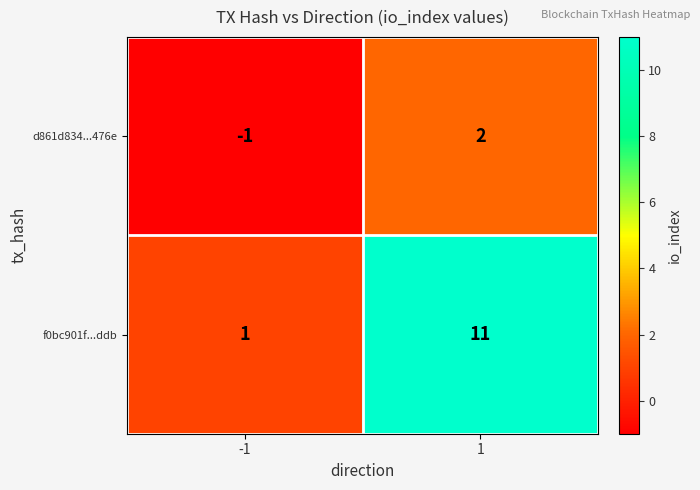

Which series has the largest total across all categories?

f0bc901f...ddb